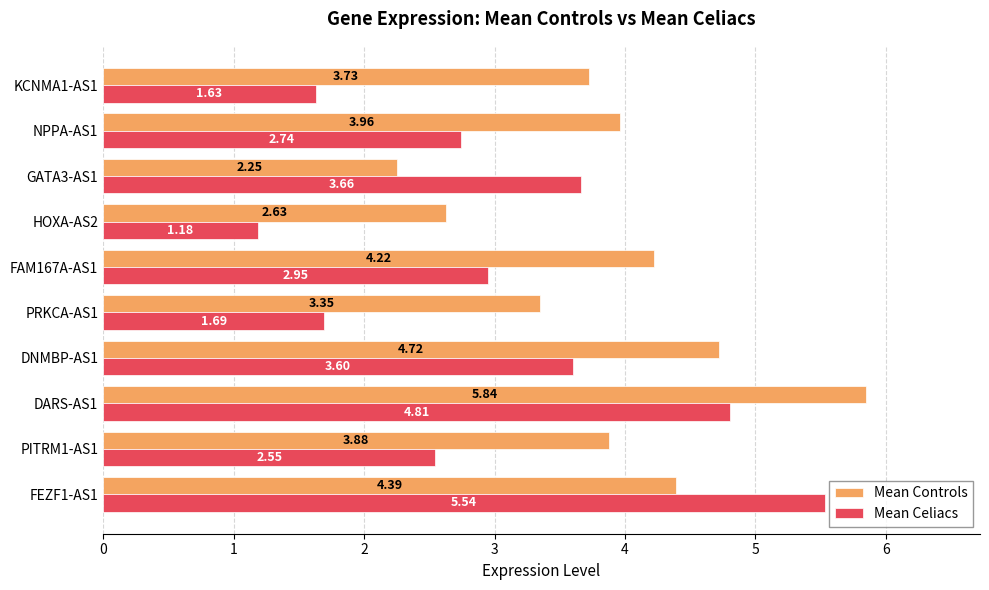

At which category is the sum across all series the highest?

DARS-AS1